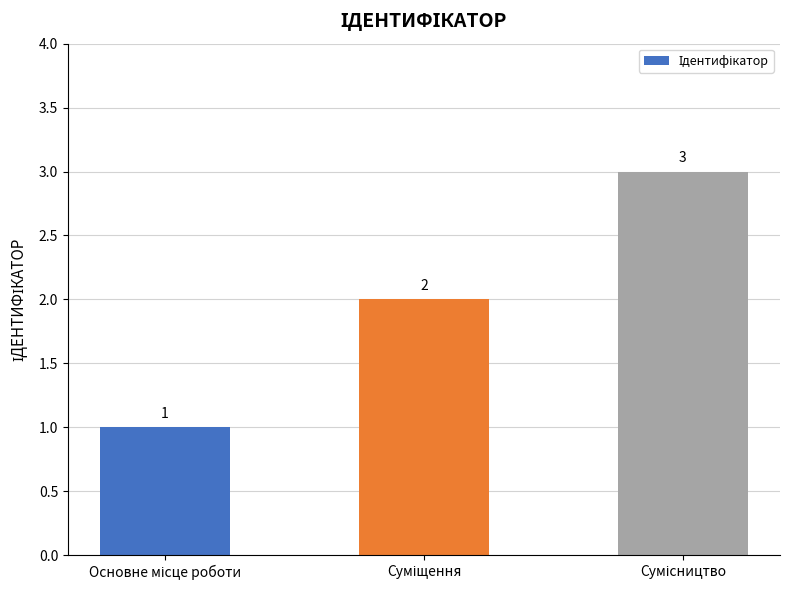

What is the sum of all values?

6